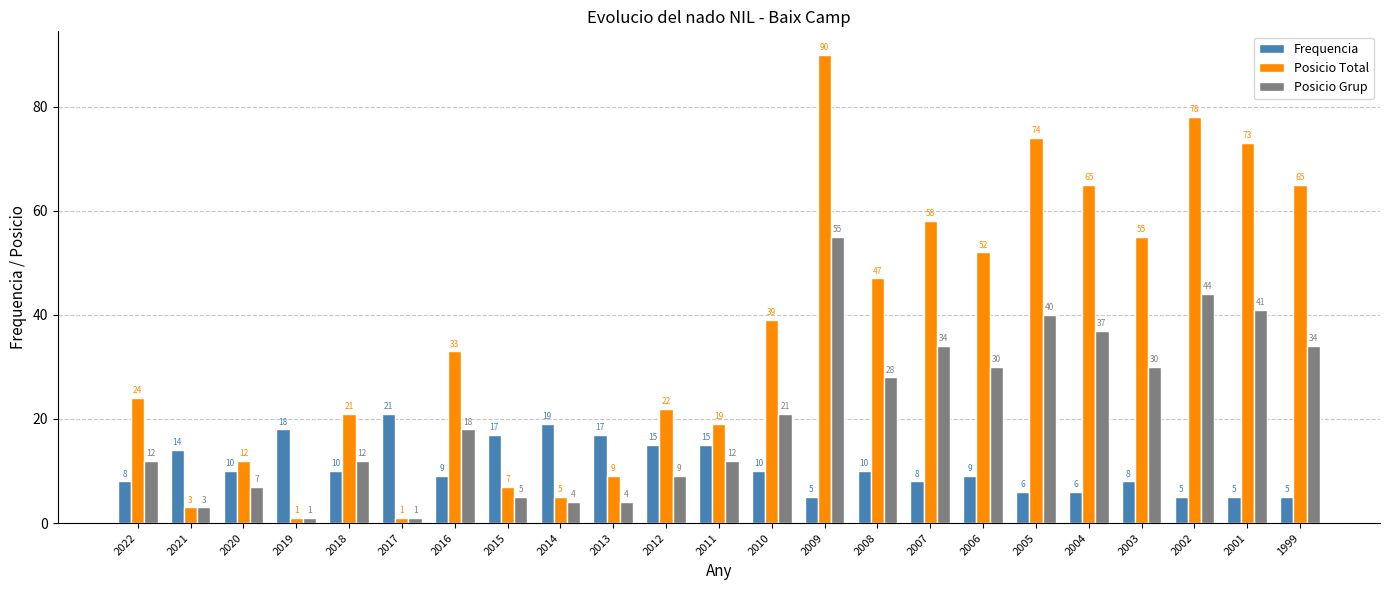

Which series has the widest spread of values?

Posicio Total